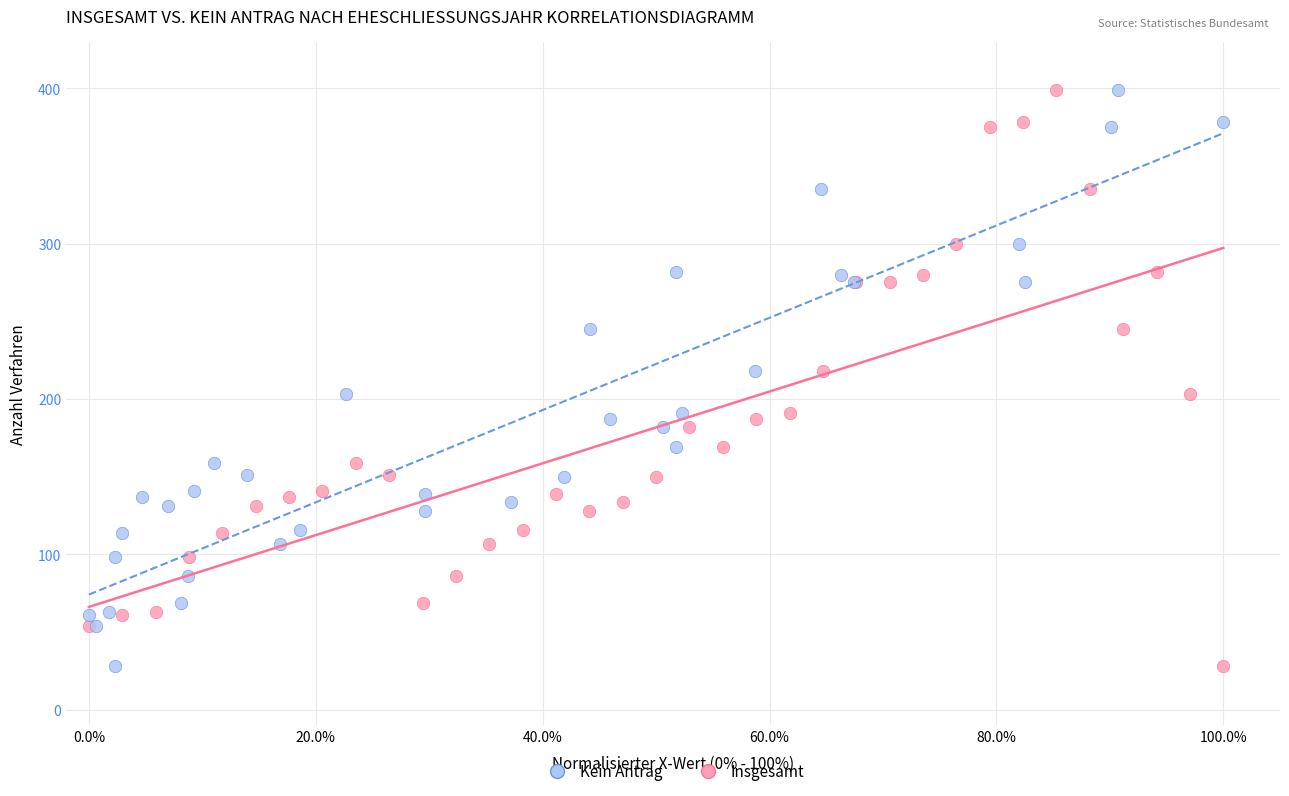

What are all the series names shown in the legend?

Kein Antrag, Insgesamt